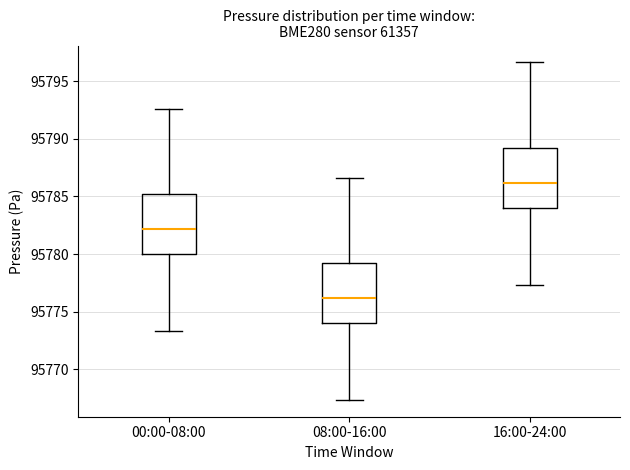

Reading left to right, transcribe this box plot: for each box, give where its median line is, the range the box spans, and where its two whiskers end, as read against the y-axis. The values are not printed on the chart, so give them approximately, as read against the axis.

00:00-08:00: median 95782.0, box 95780.0 to 95785.0, whiskers 95773.5 to 95792.5
08:00-16:00: median 95776.0, box 95774.0 to 95779.0, whiskers 95767.5 to 95786.5
16:00-24:00: median 95786.0, box 95784.0 to 95789.0, whiskers 95777.5 to 95796.5